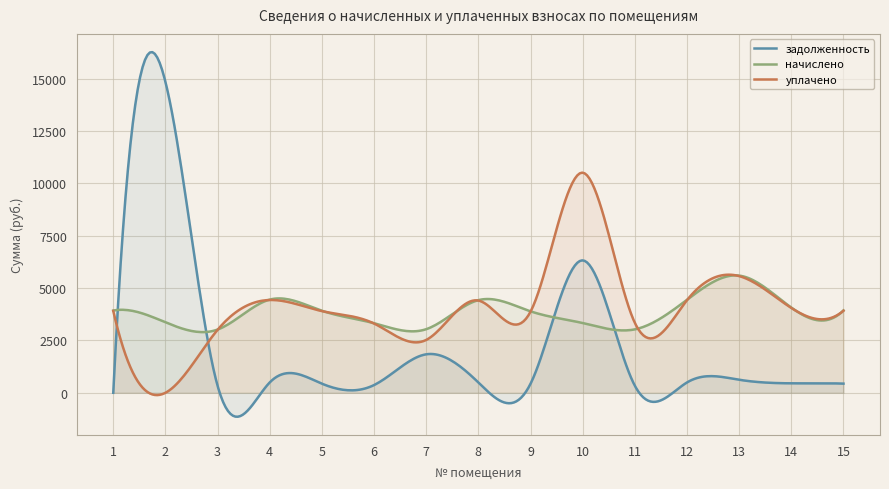

How many distinct data groups are displayed?

3